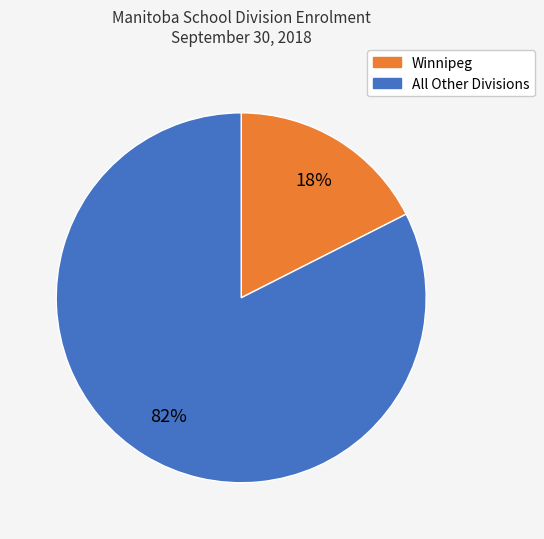

To the nearest percent, what is the average slice percentage?

50%